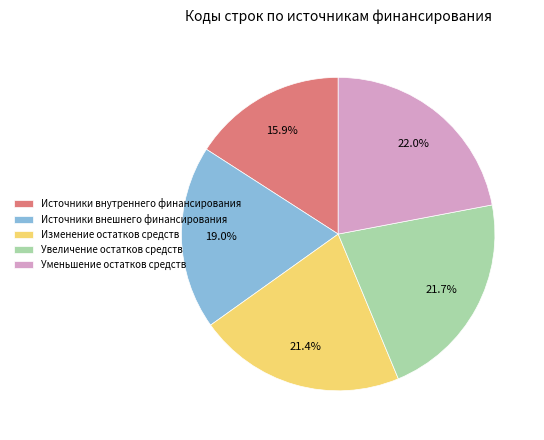

Combined, do Источники внешнего финансирования and Источники внутреннего финансирования account for over 50%?

No